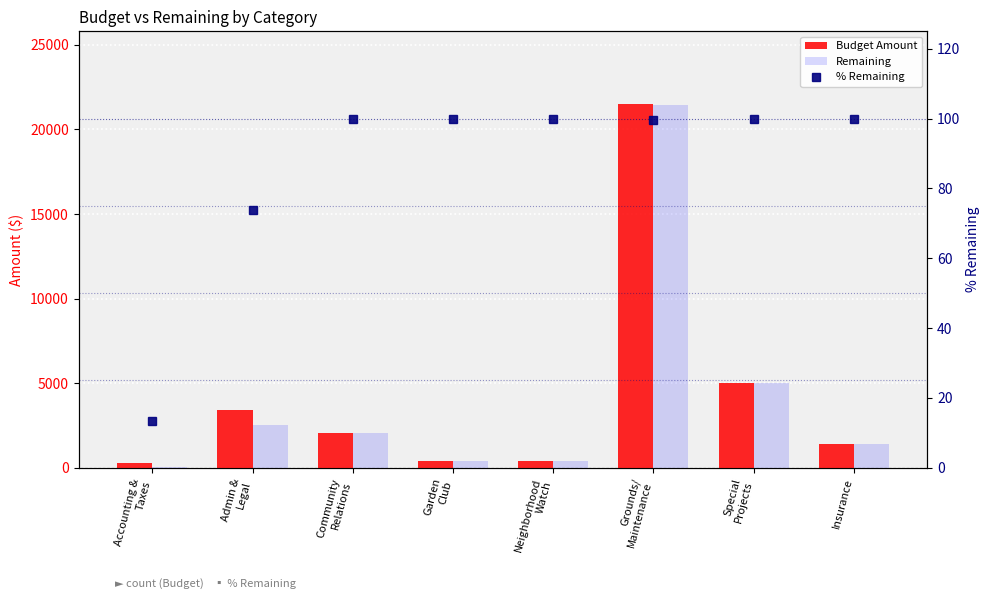

What is the difference between the maximum and minimum values in the Budget Amount series?

21200.0